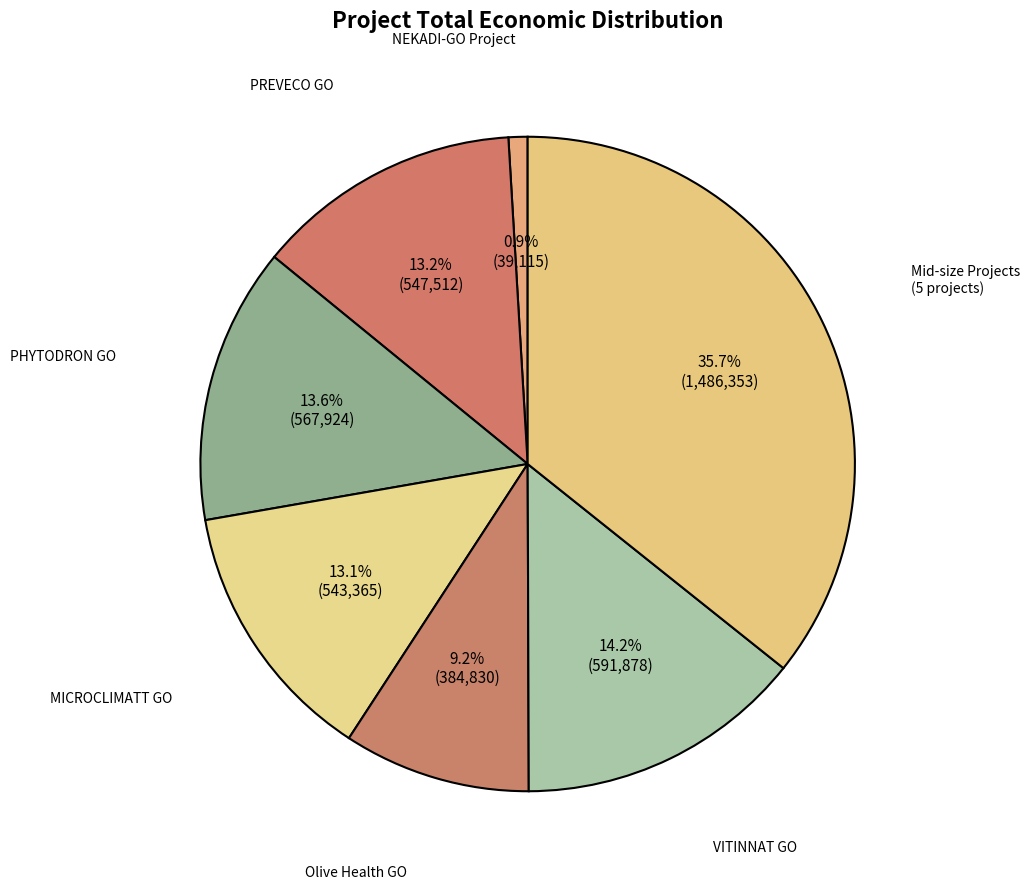

How many segments does this pie chart have?

7